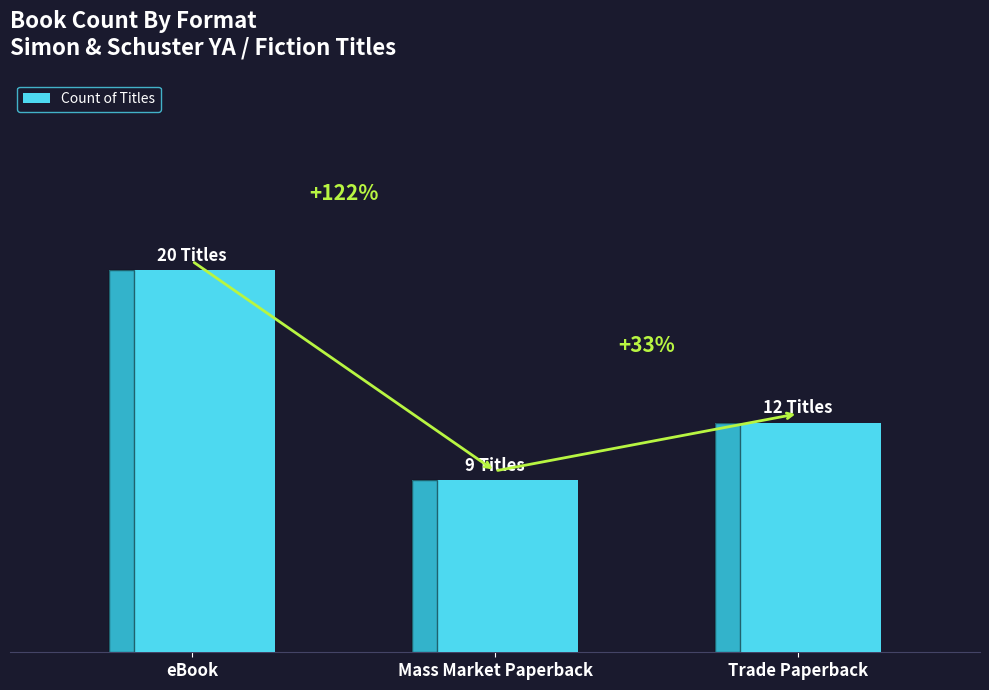

Are the bars horizontal?

No